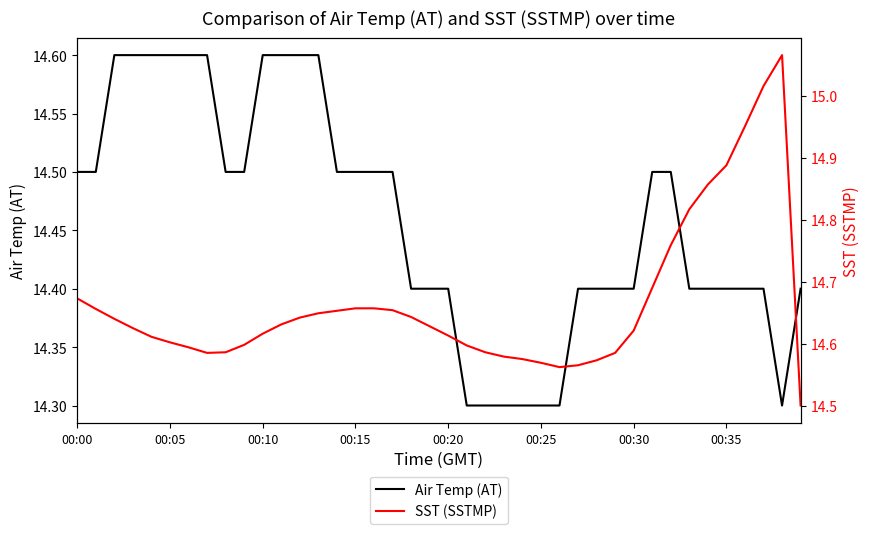

What is the difference between the maximum and minimum values in the Air Temp (AT) series?

0.3